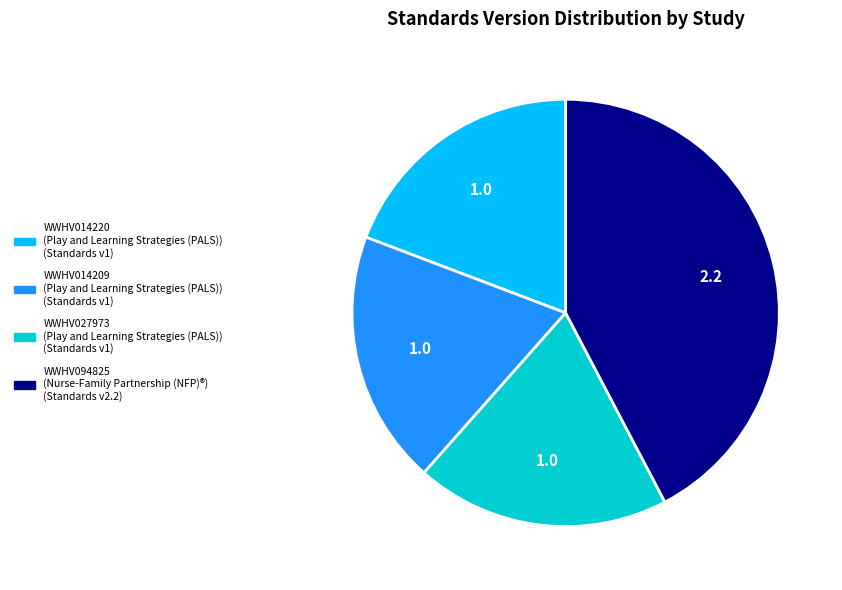

Between WWHV014220 and WWHV094825, which is larger?

WWHV094825